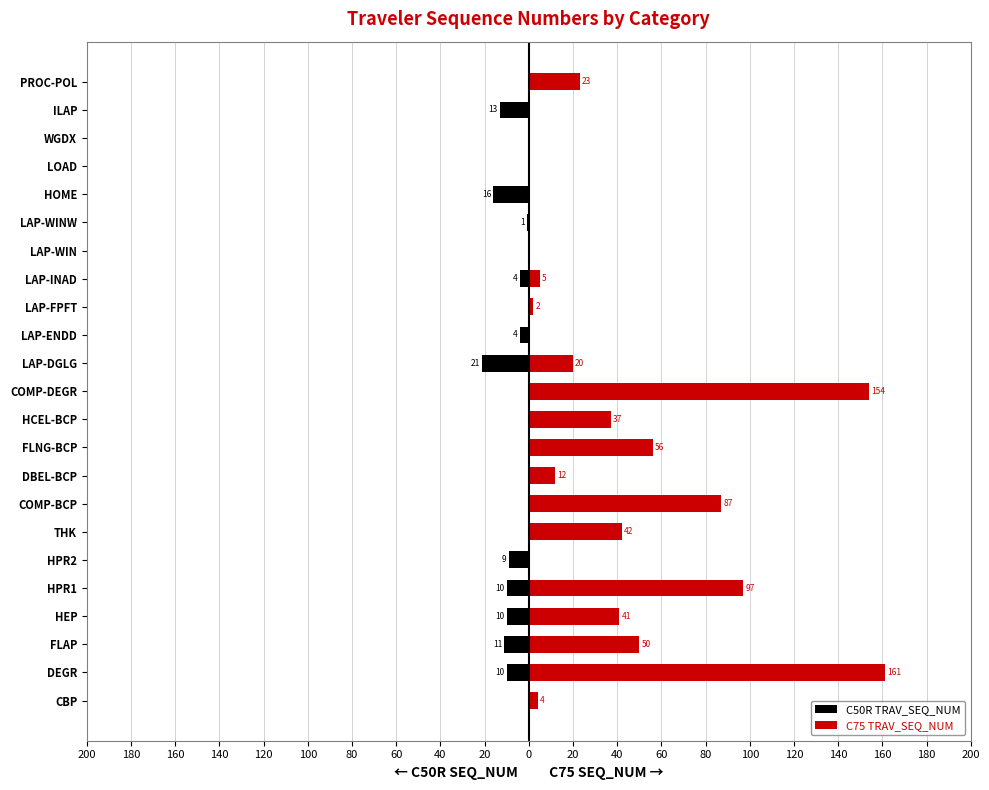

What is the average value of the C50R TRAV_SEQ_NUM series?

-5